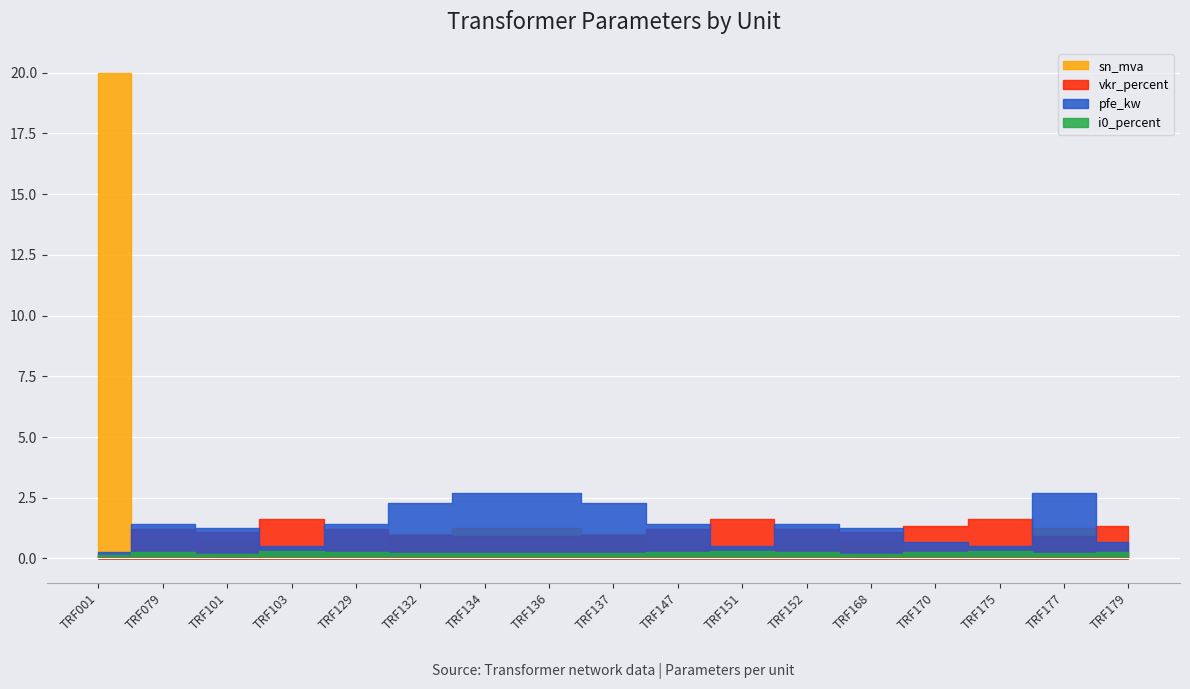

At which category is the sum across all series the highest?

TRF001